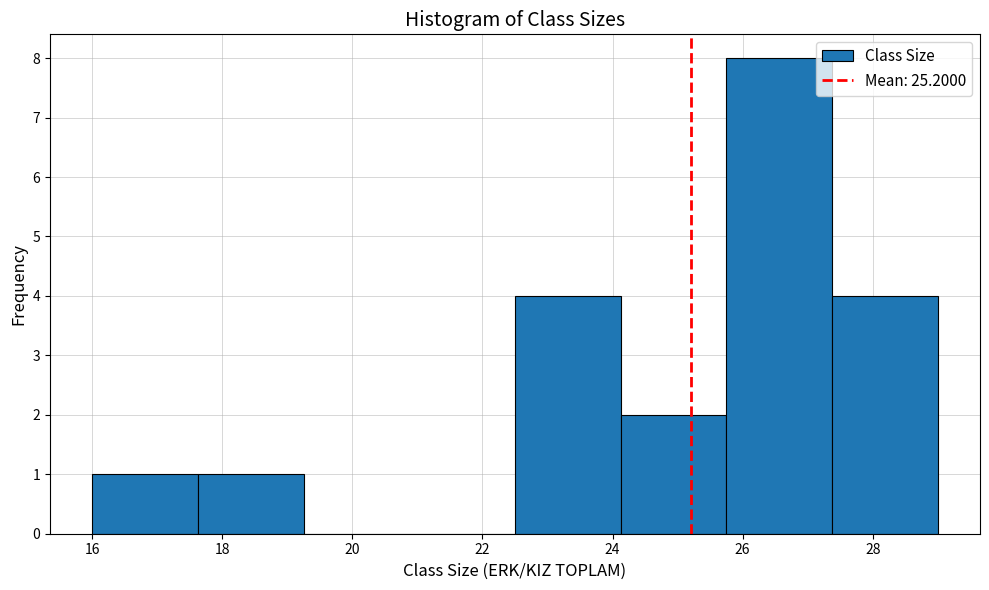

Over which range of the x-axis is the bar tallest?

25.8 to 27.4